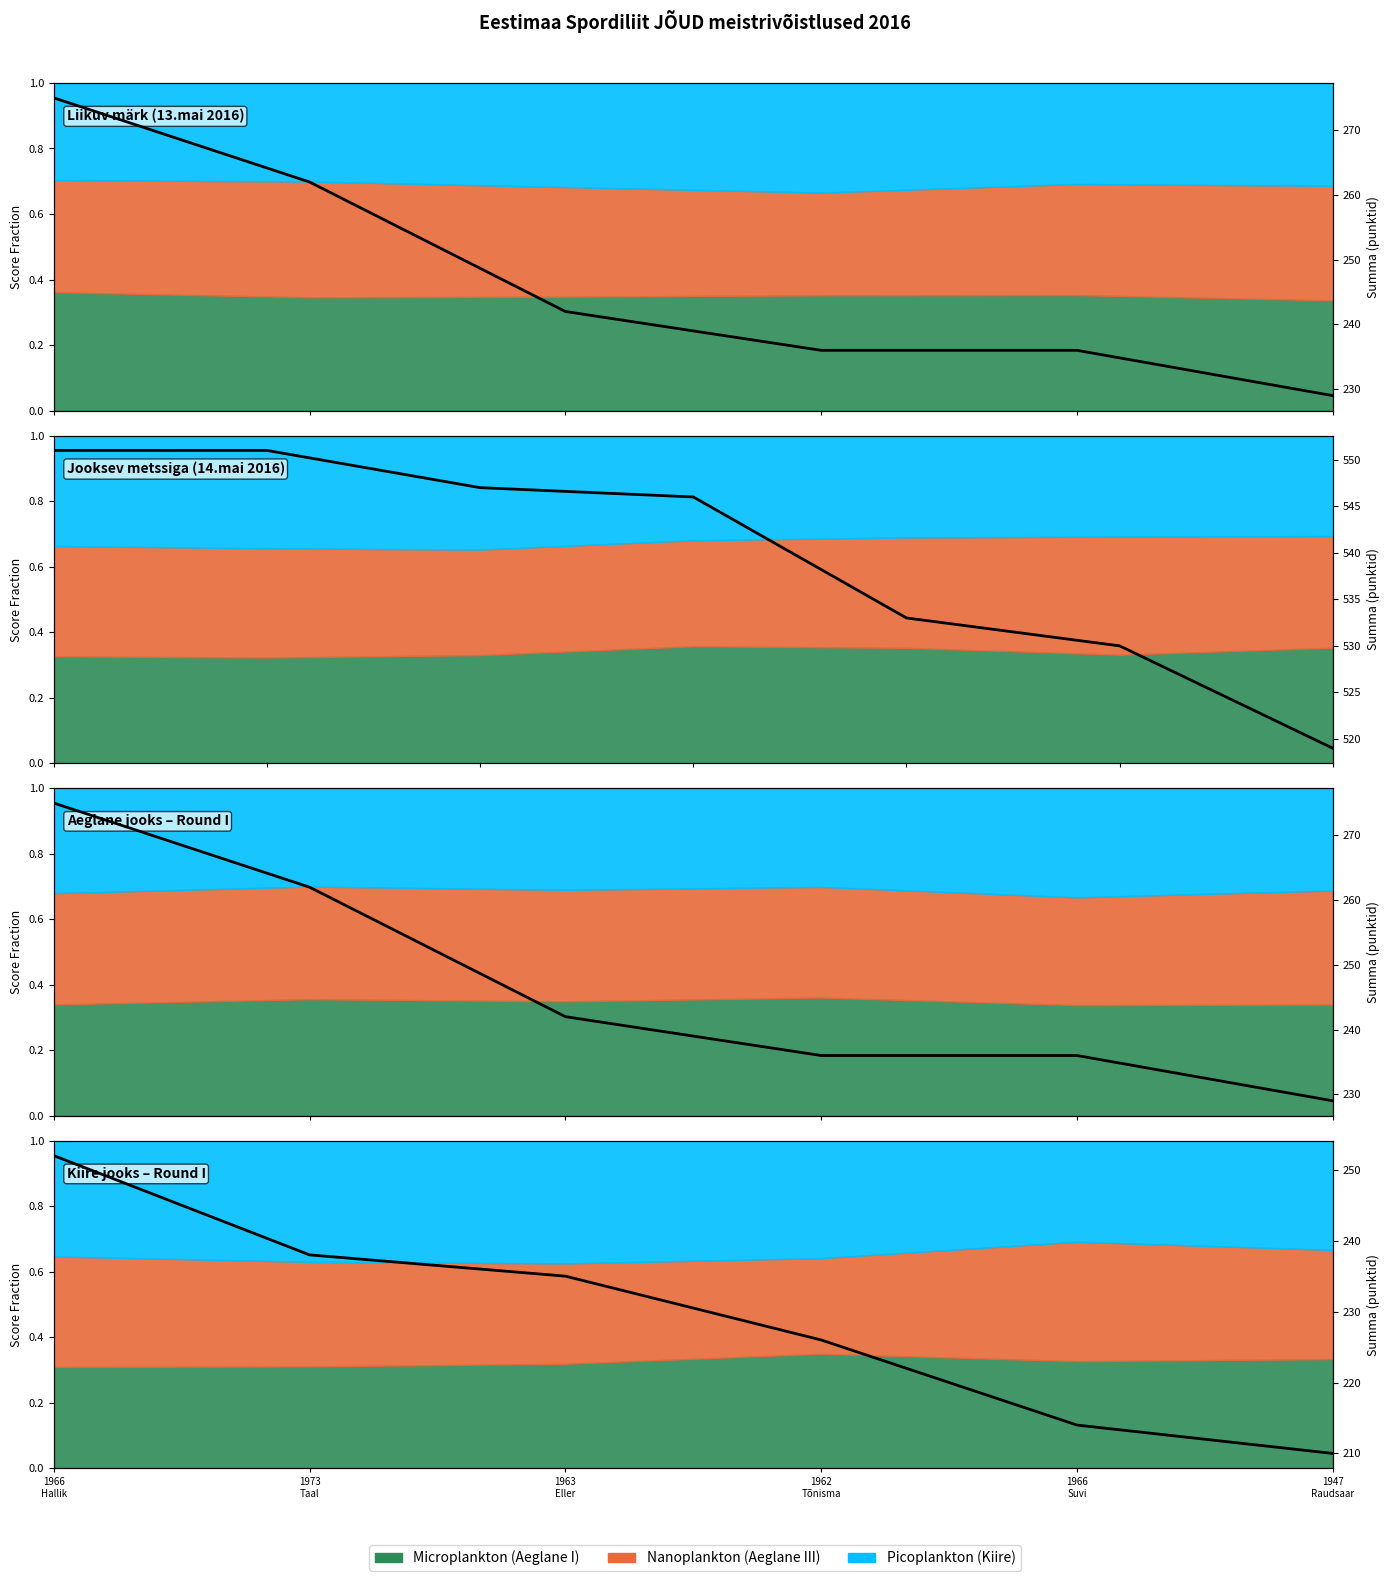

What is the difference between the maximum and minimum values?

42